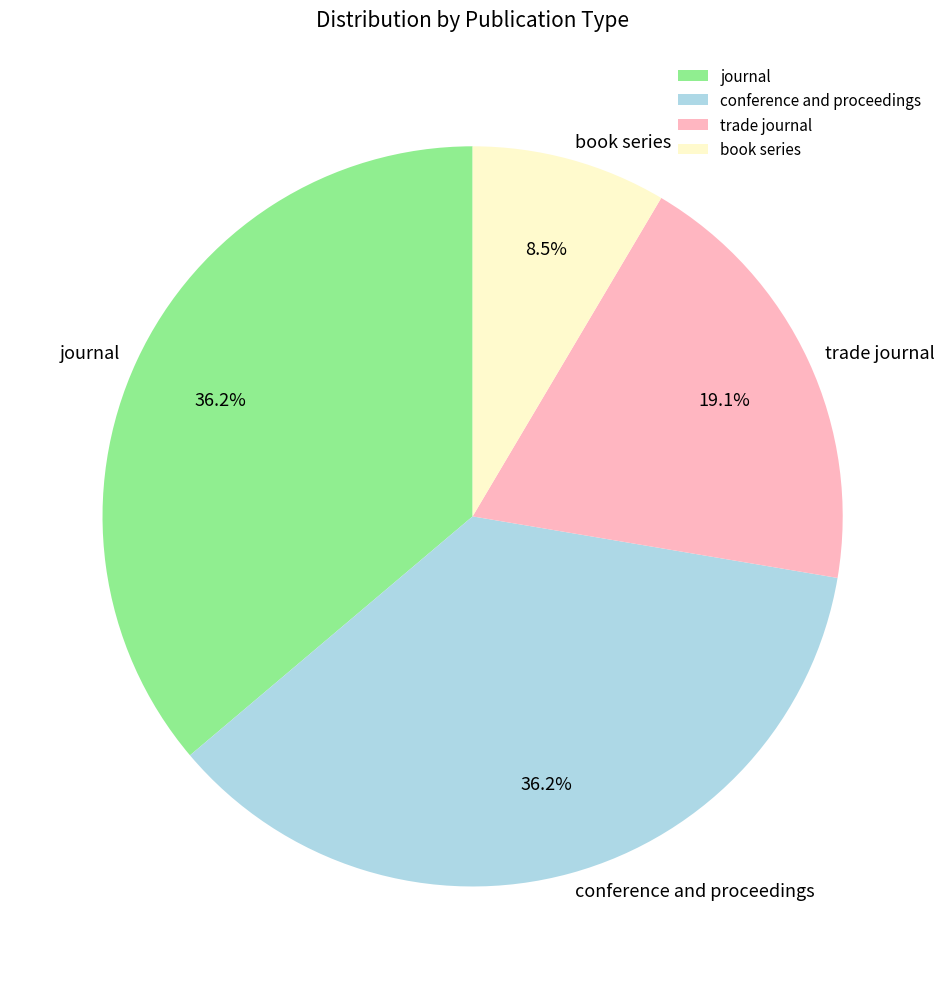

True or false: journal accounts for 36% of the total.

True